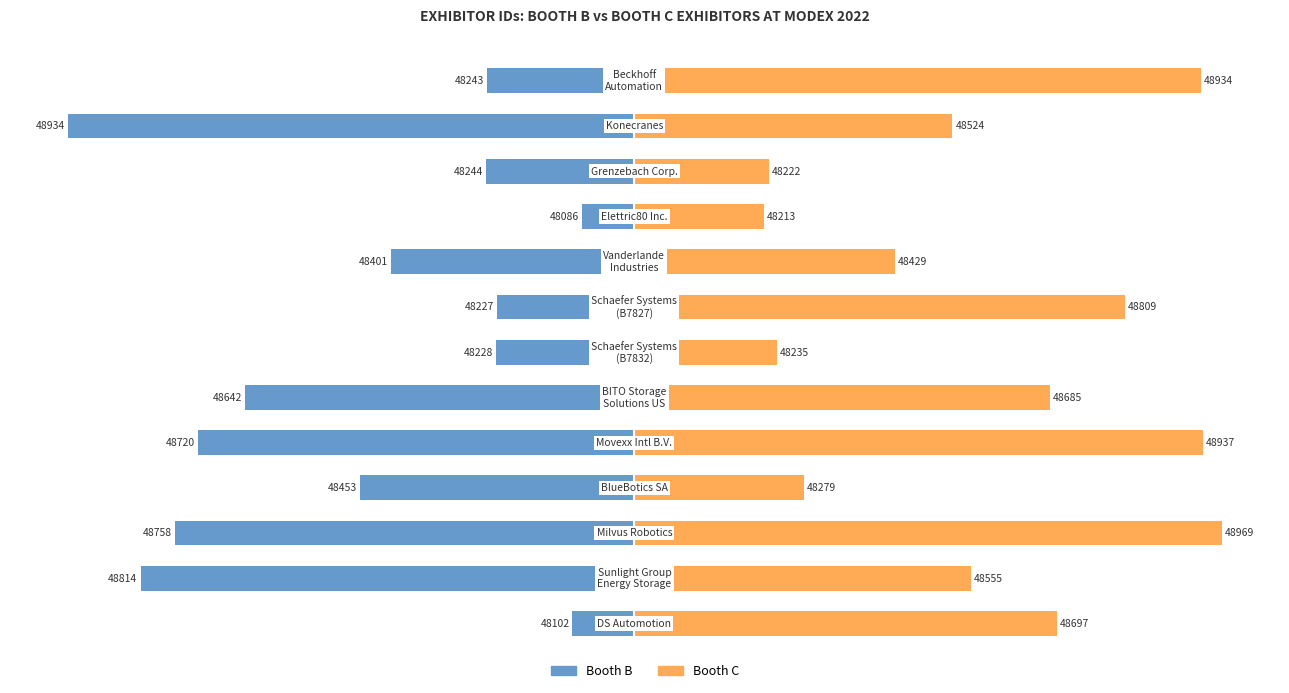

Which series changed the most between 7 and 8?

Booth C